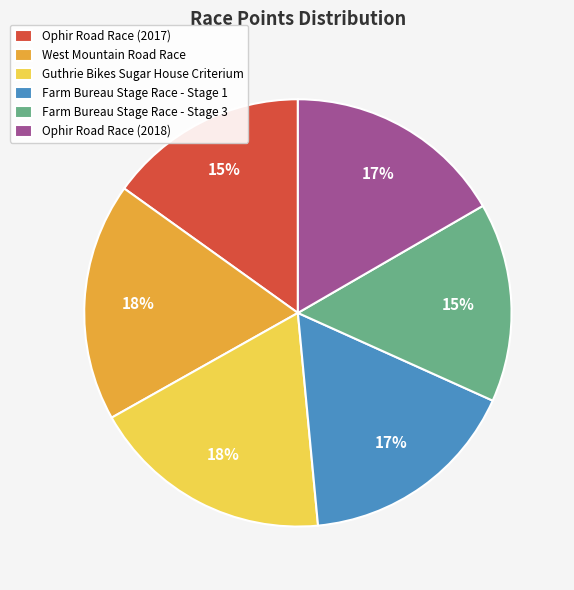

Between Guthrie Bikes Sugar House Criterium and Farm Bureau Stage Race - Stage 1, which is larger?

Guthrie Bikes Sugar House Criterium